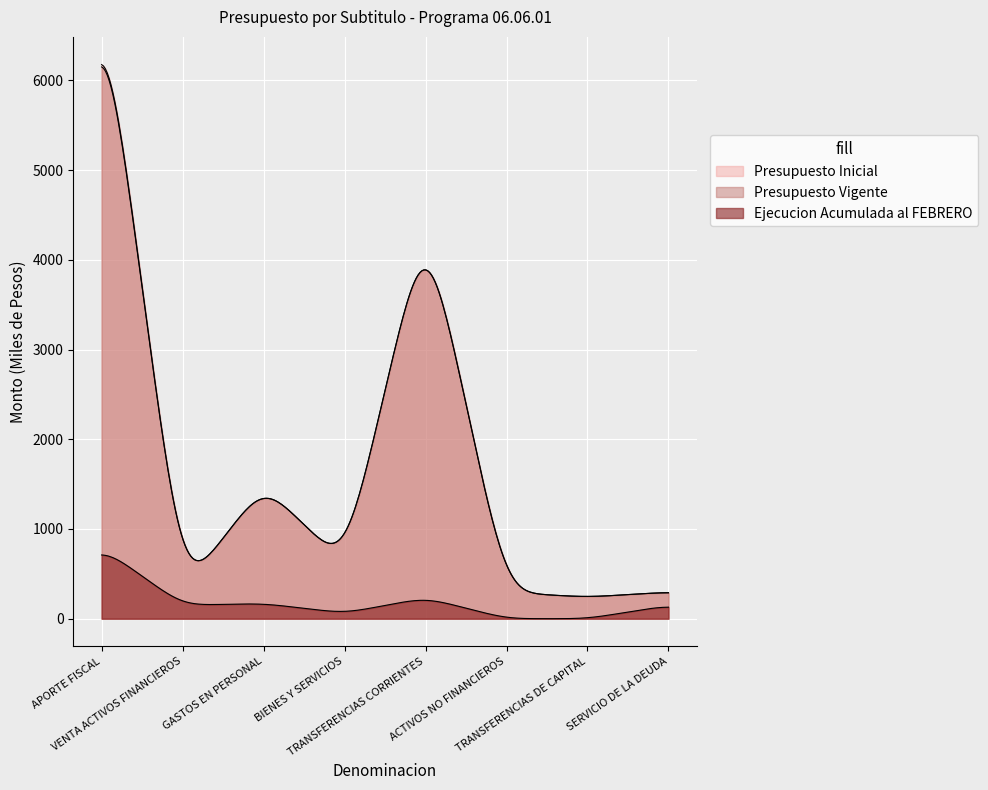

At which label does Presupuesto Inicial reach its peak?

APORTE FISCAL